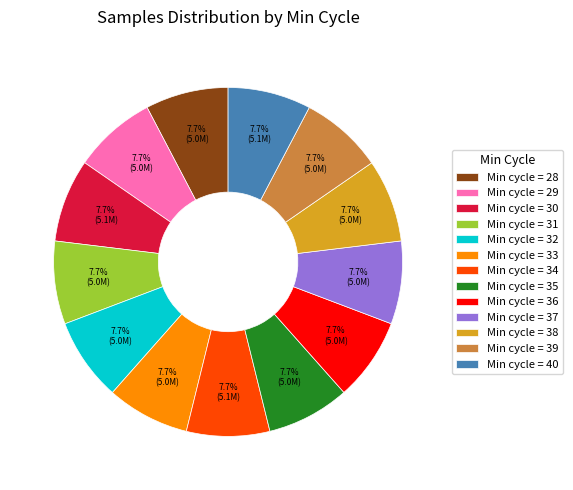

Does Min cycle = 34 represent more than half of the total?

No